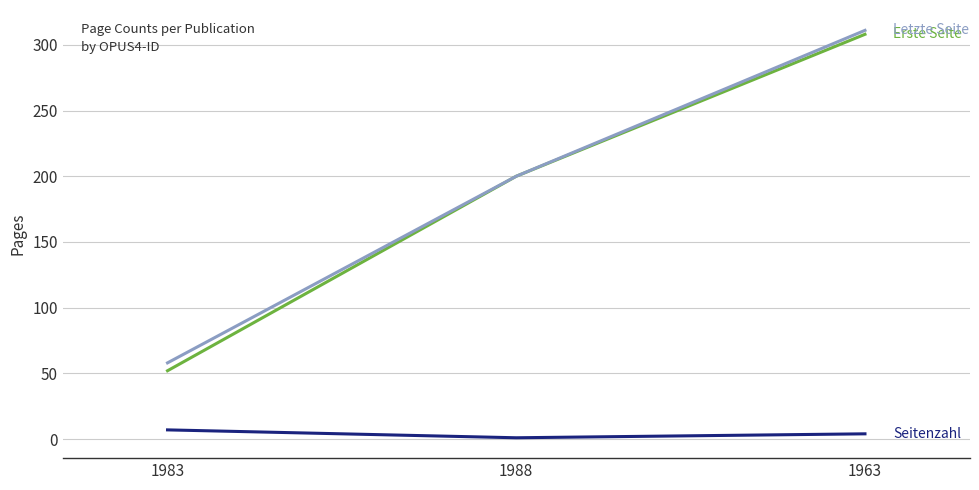

How many lines are shown in the chart?

3